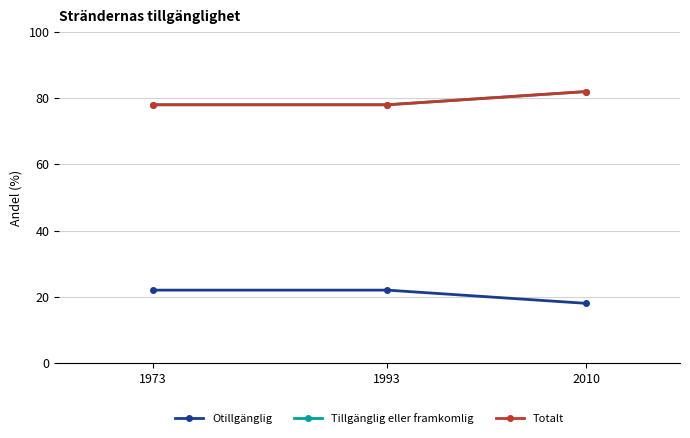

Does the chart have visible grid lines?

Yes